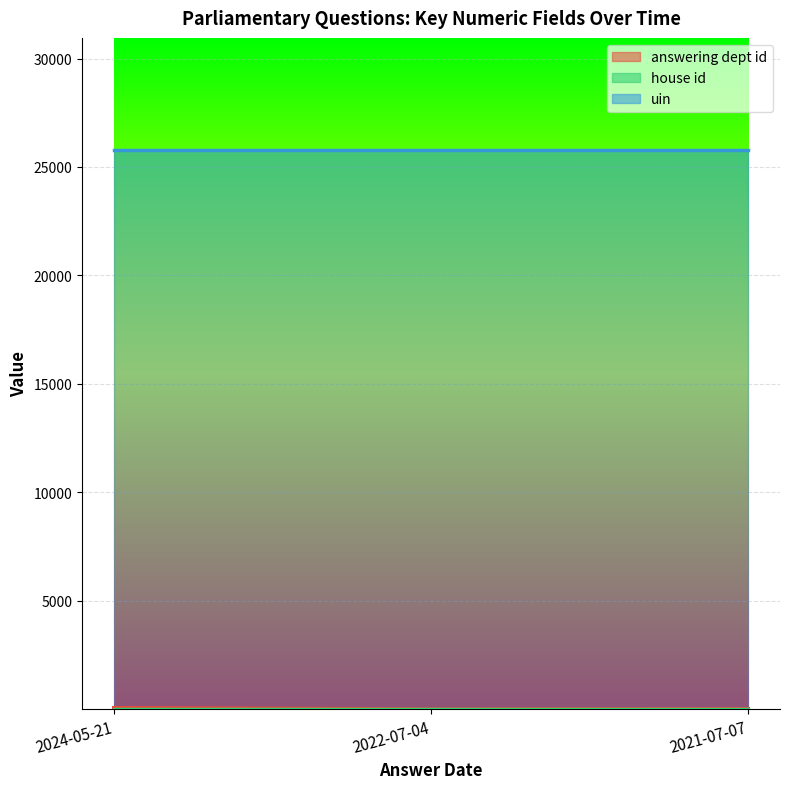

What position from the left is 2022-07-04?

2